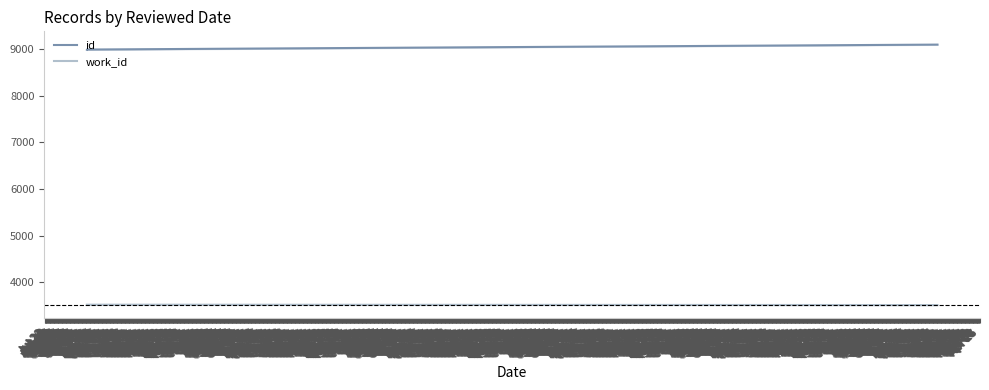

What is the average value of the id series?

9016